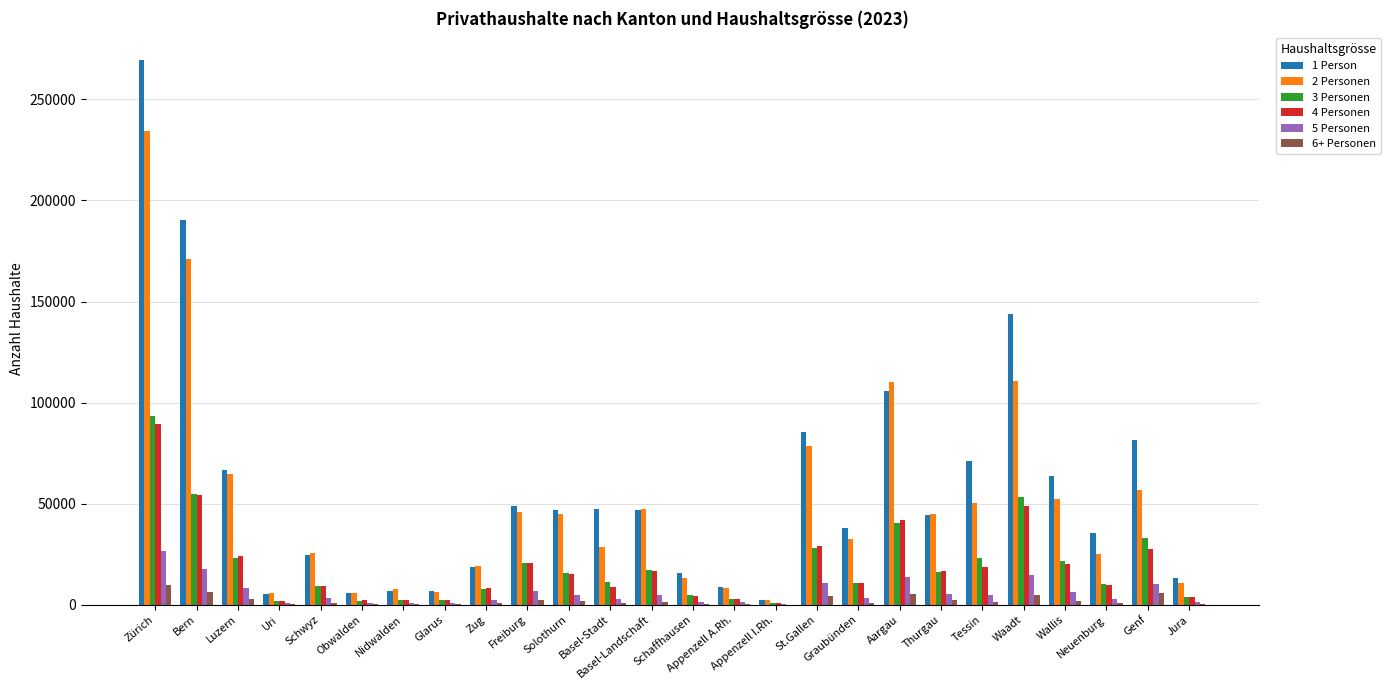

What is the greatest value displayed?

269441